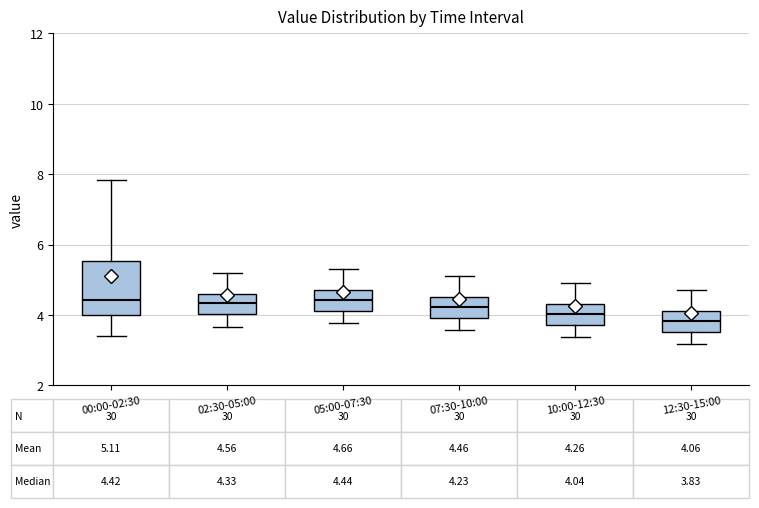

Which box's median line is the lowest?

12:30-15:00